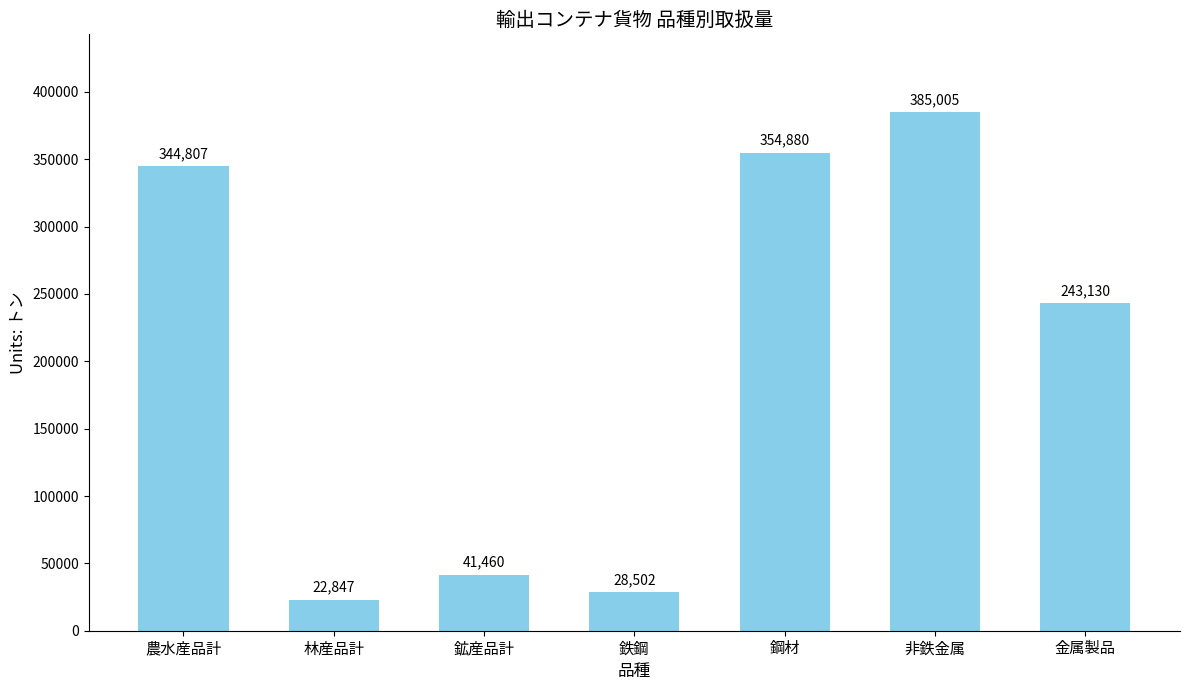

Reading right to left, list all the values displayed in this chart.

243130	385005	354880	28502	41460	22847	344807